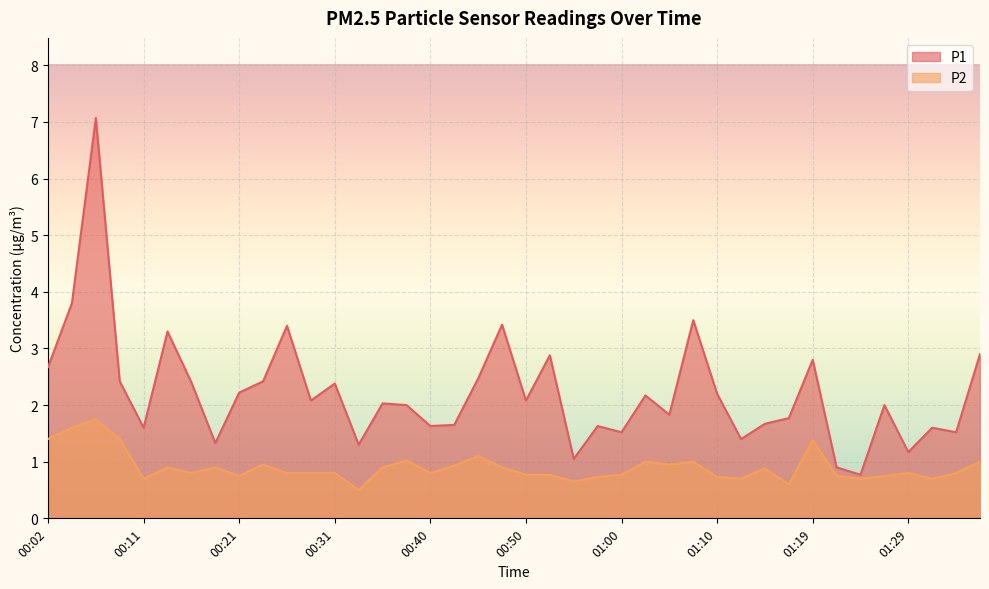

Which category has the highest value across all series?

00:06